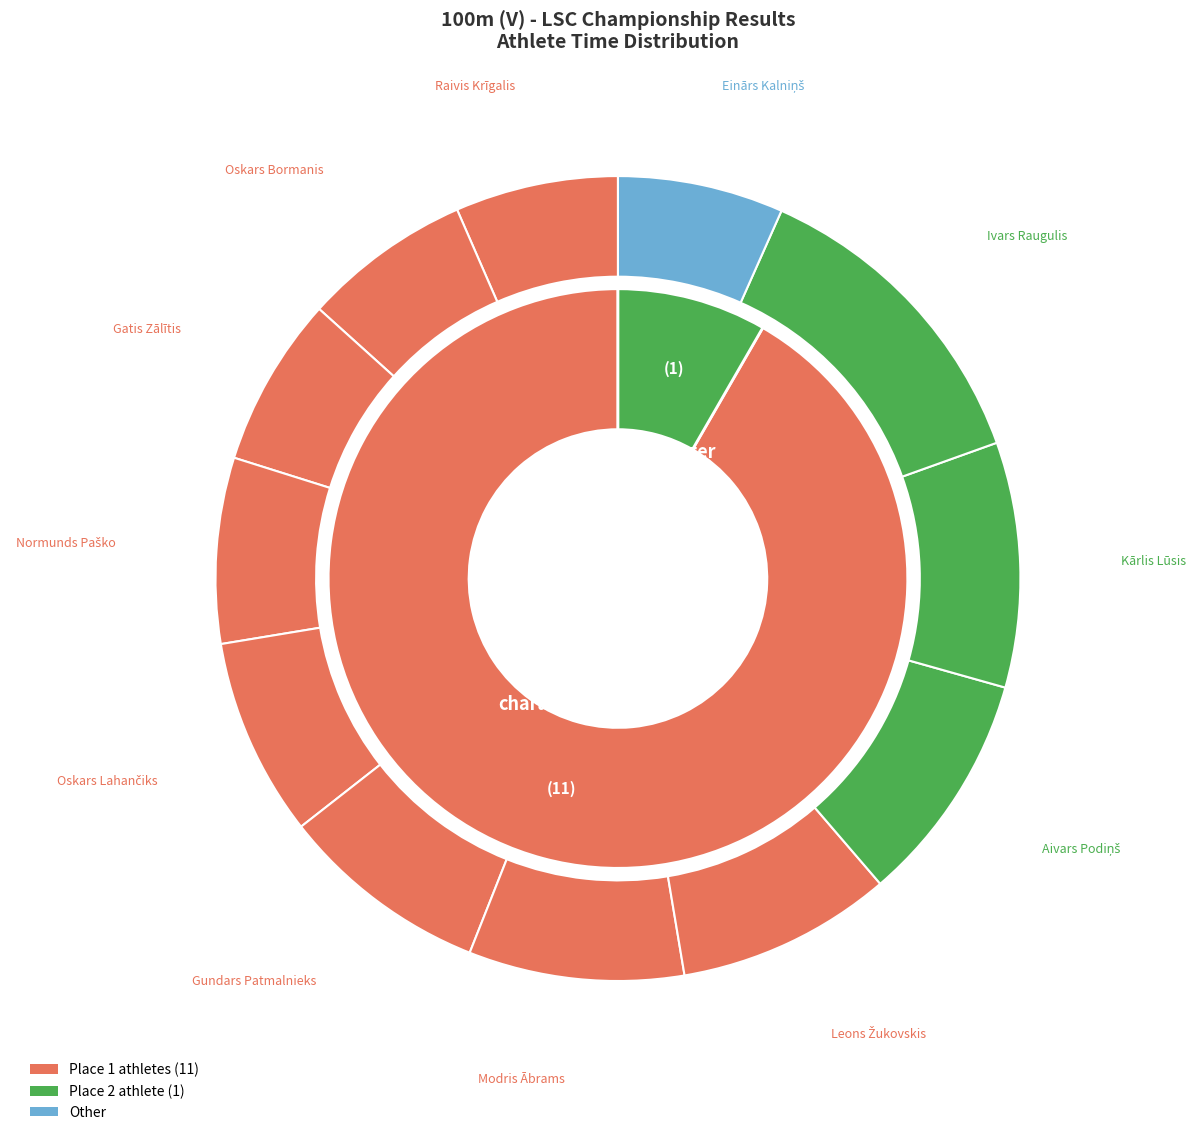

To the nearest percent, what percentage of the pie is Raivis Krīgalis?

7%